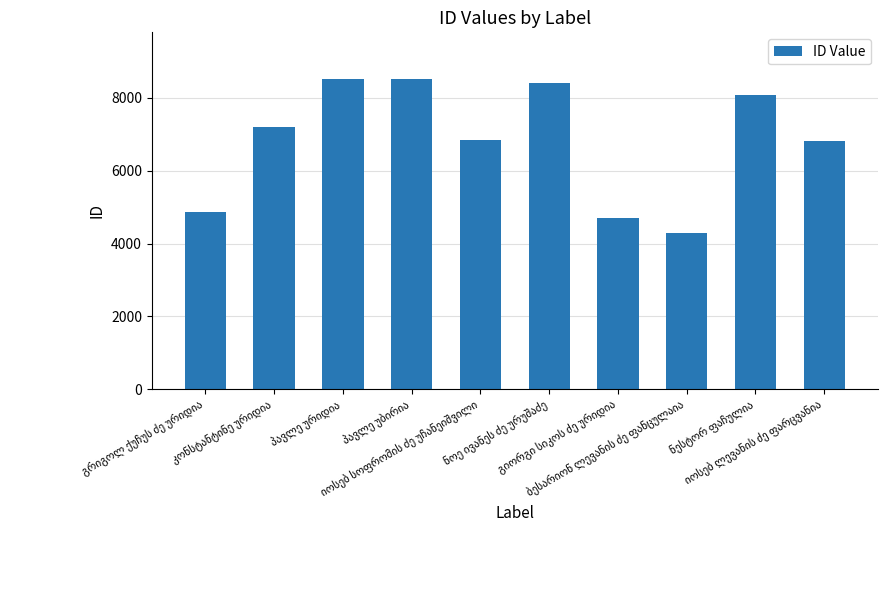

What is the greatest value displayed?

8519